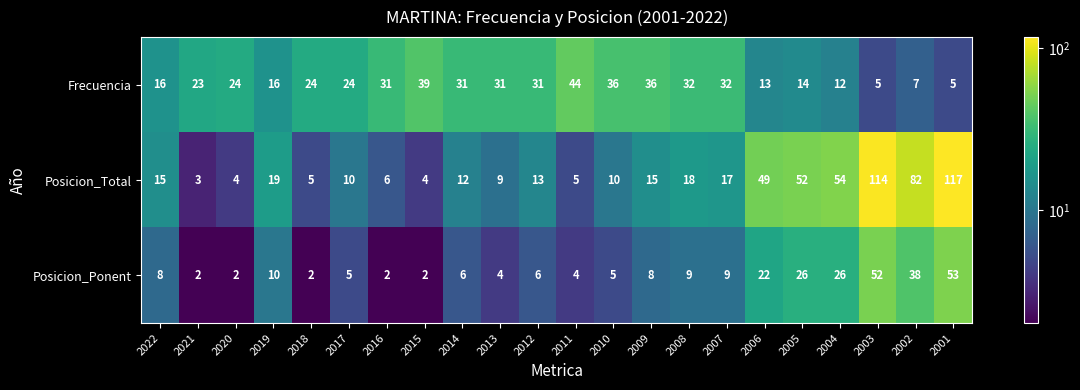

What is the difference between the maximum and minimum values in the Posicion_Ponent series?

51